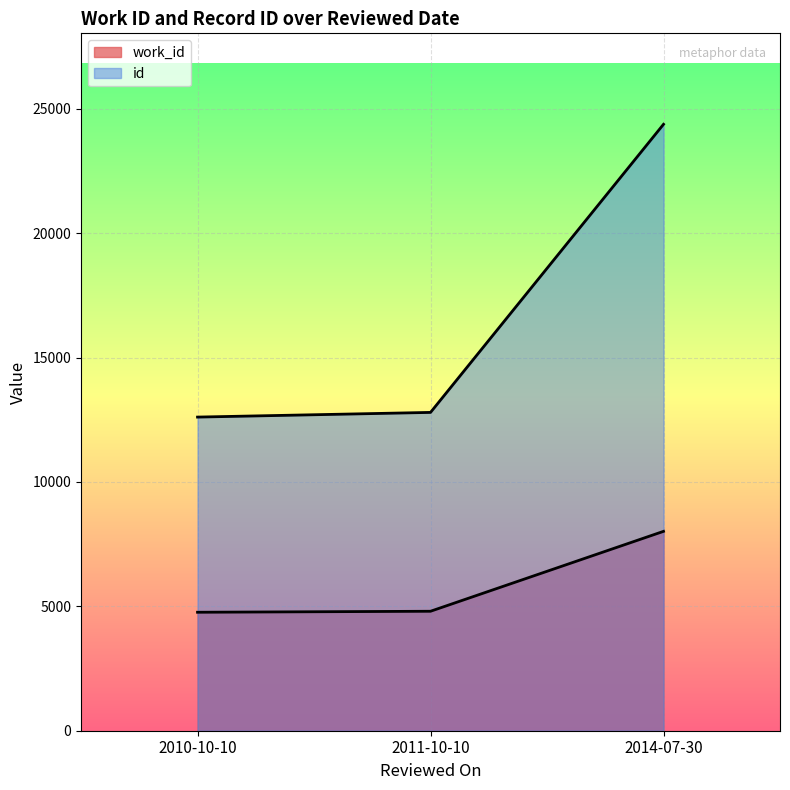

At which label does work_id reach its minimum?

2010-10-10